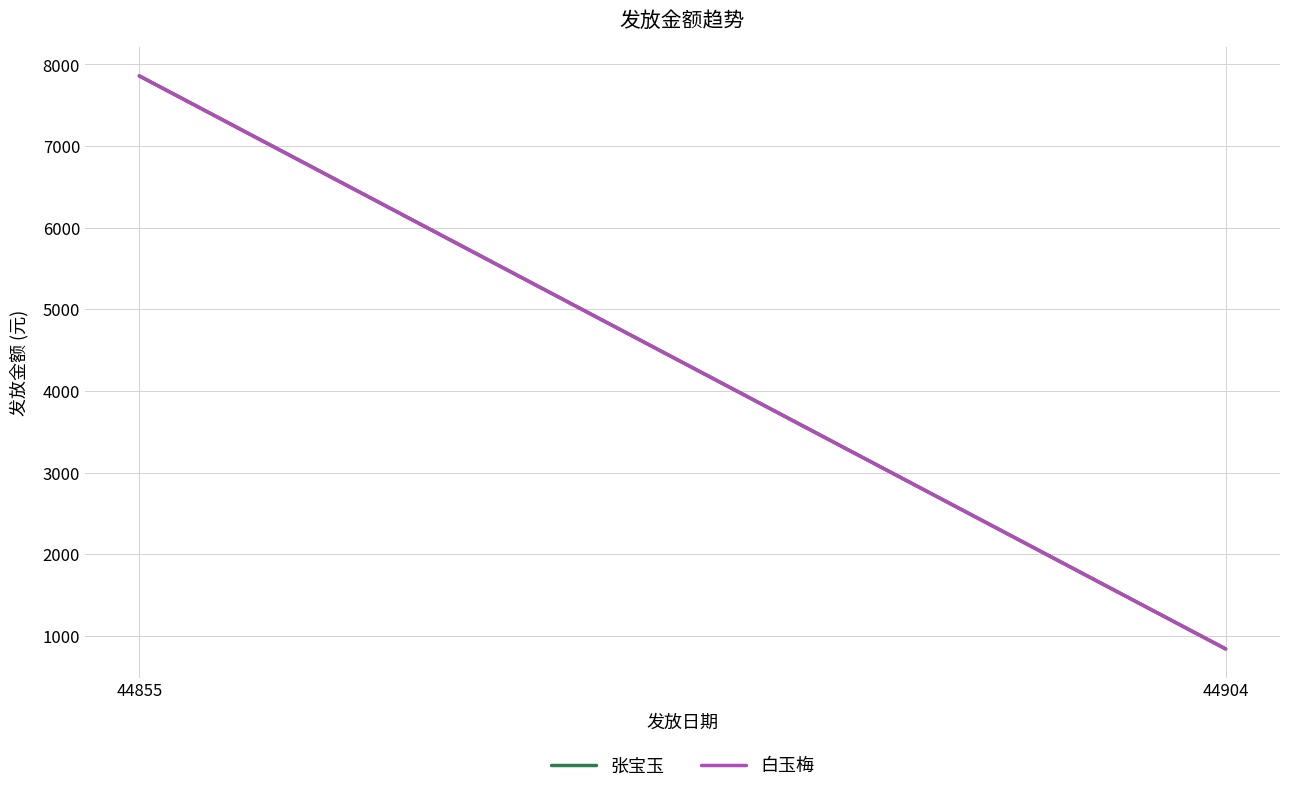

What is the average value of the 张宝玉 series?

4350